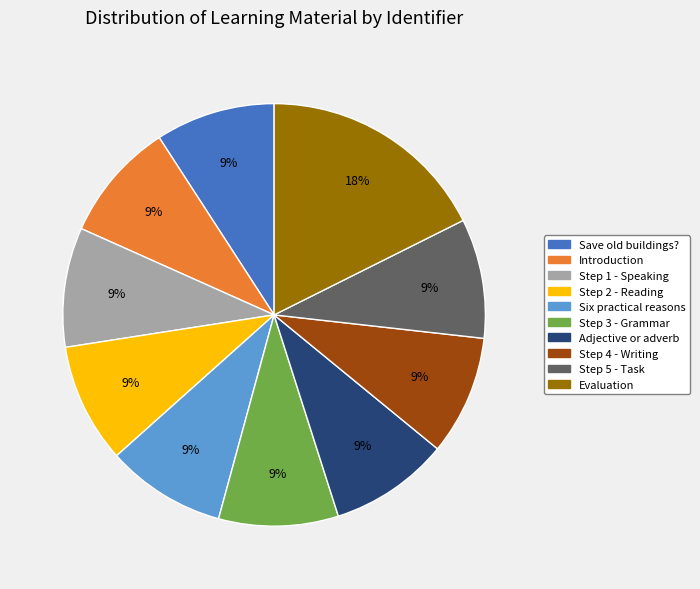

Approximately how many times larger is the value at Step 5 - Task compared to Introduction?

1.0